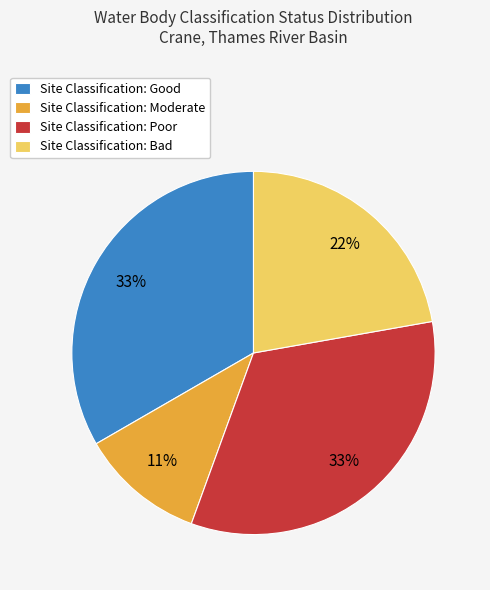

Count the number of slices in the pie.

4